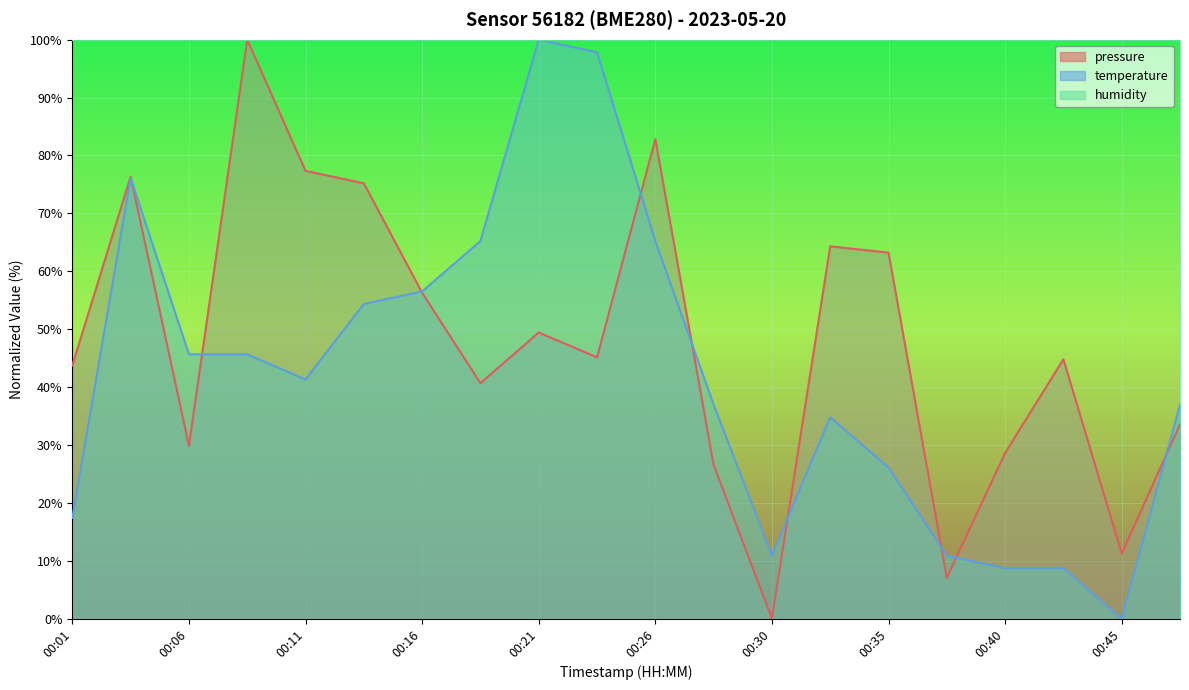

What is the average value of the temperature series?

42.0